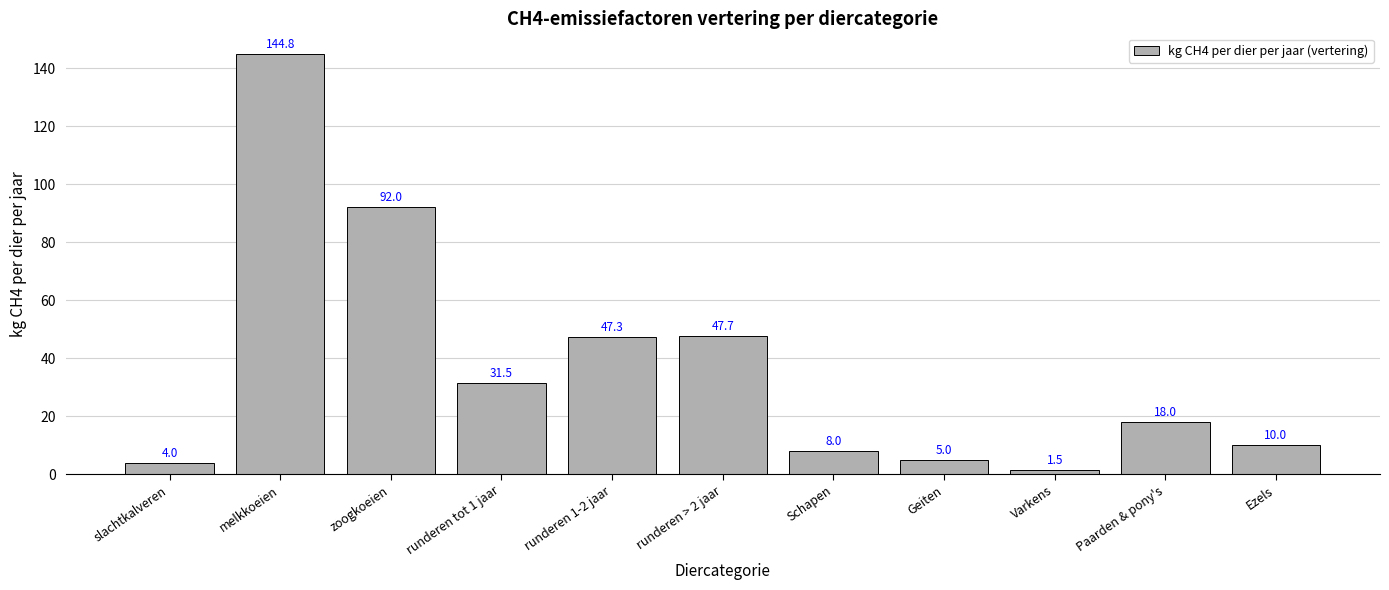

Rank the categories by value from lowest to highest.

Varkens, slachtkalveren, Geiten, Schapen, Ezels, Paarden & pony's, runderen tot 1 jaar, runderen 1-2 jaar, runderen > 2 jaar, zoogkoeien, melkkoeien